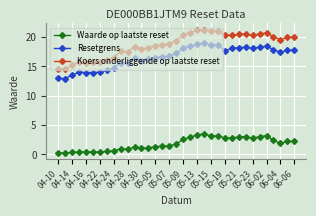

Which series has the largest range (max minus min)?

Koers onderliggende op laatste reset